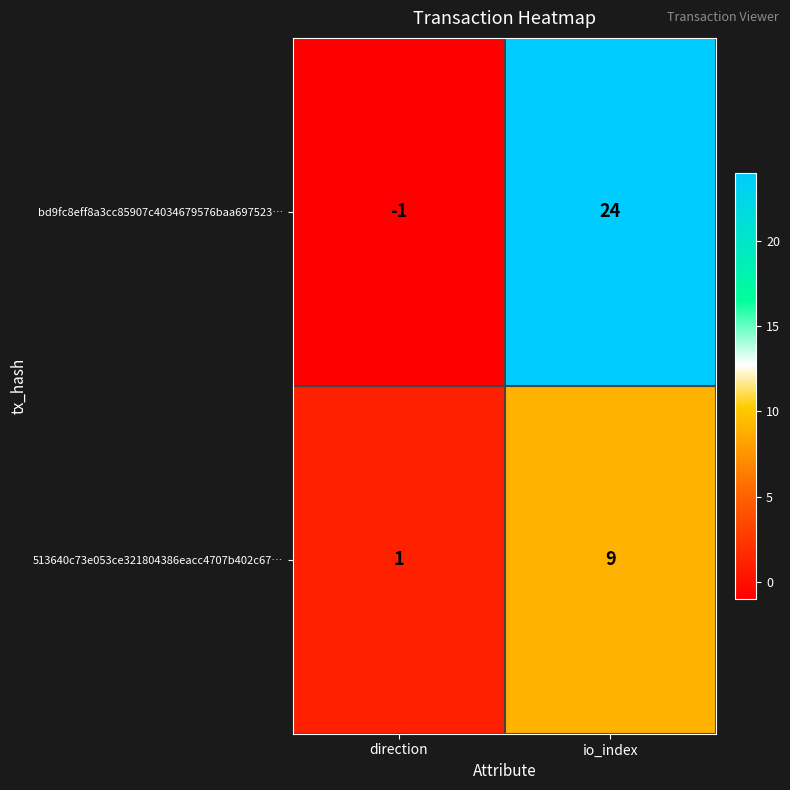

Between direction and io_index, which series saw the biggest shift?

bd9fc8eff8a3cc85907c4034679576baa697523…